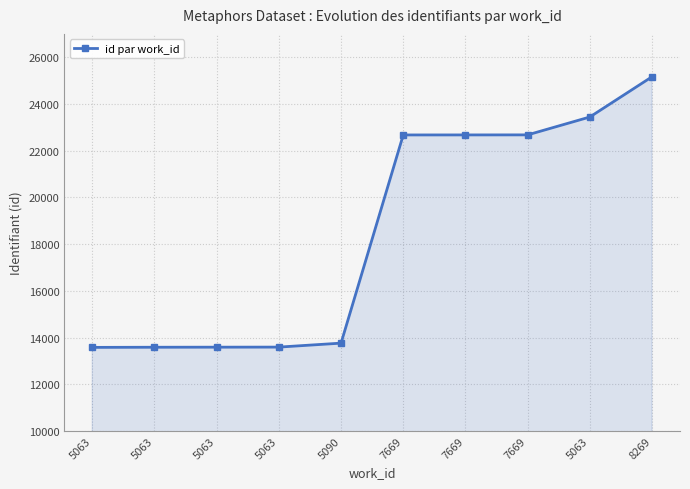

True or false: there are more than 0 points higher than both neighbors.

False